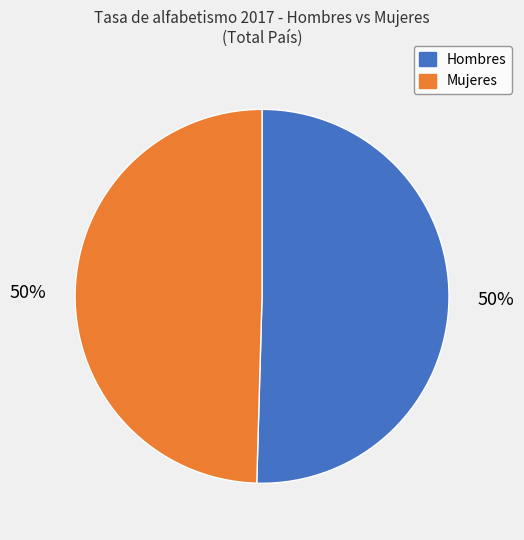

How many slices are in this pie chart?

2